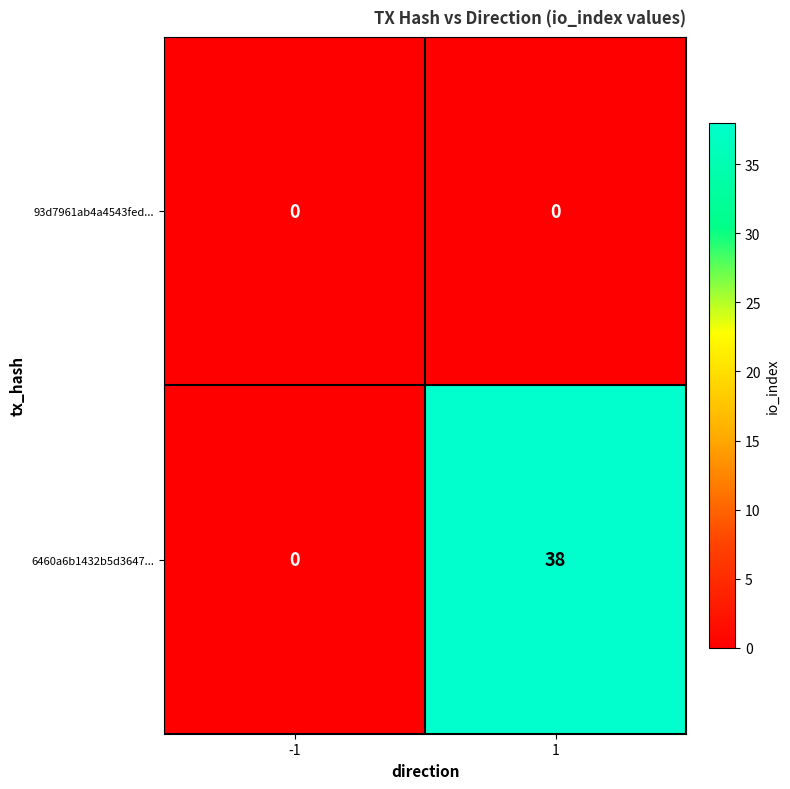

How many positive values does the 6460a6b1432b5d3647... series have?

1